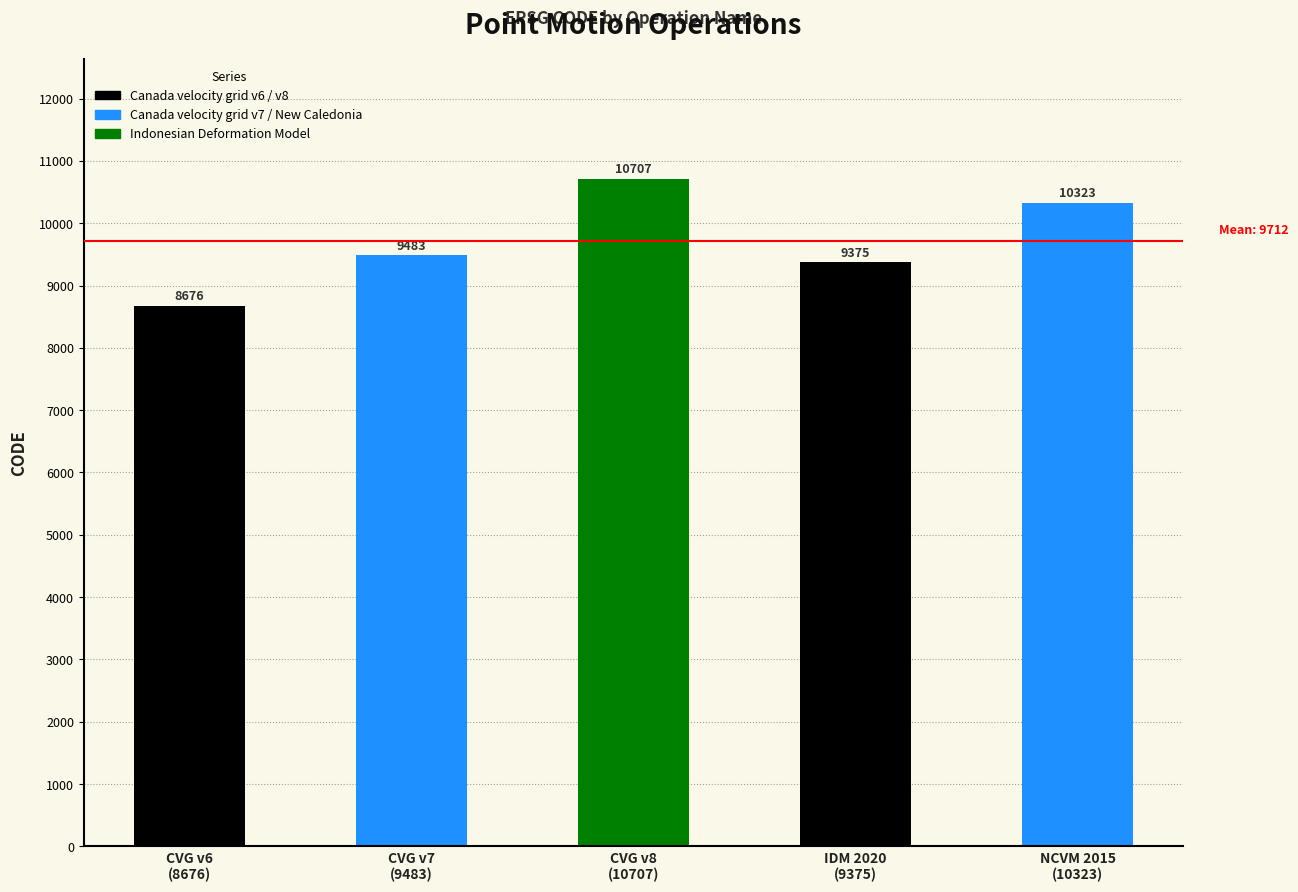

Are the bars horizontal?

No